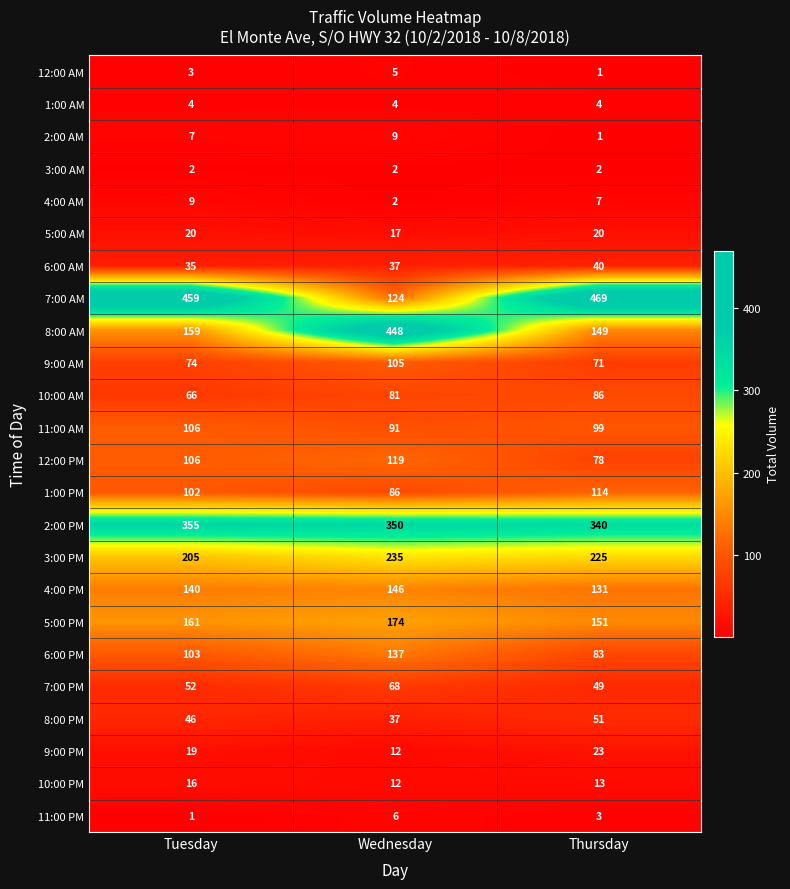

How many 12:00 AM values are between 1 and 5?

3